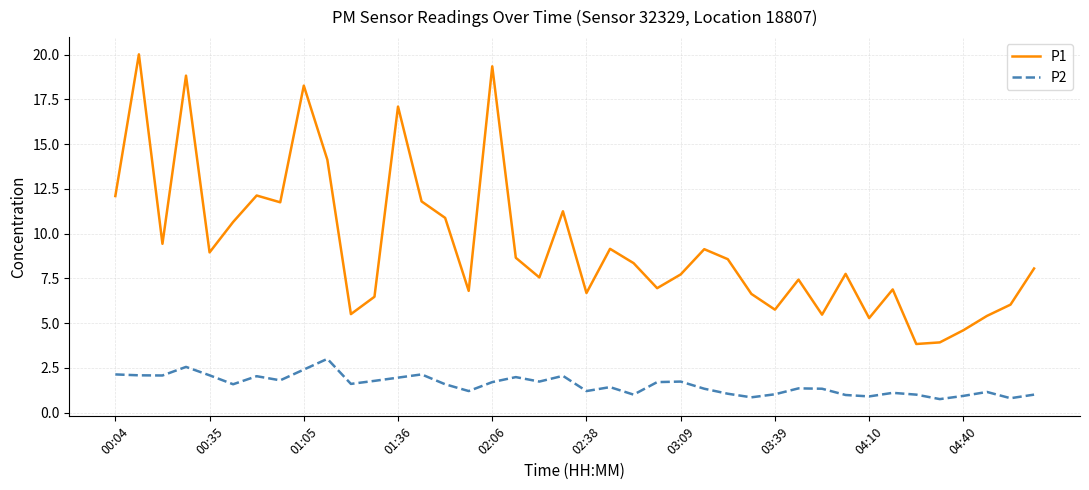

True or false: P2 and P1 cross at least once.

False